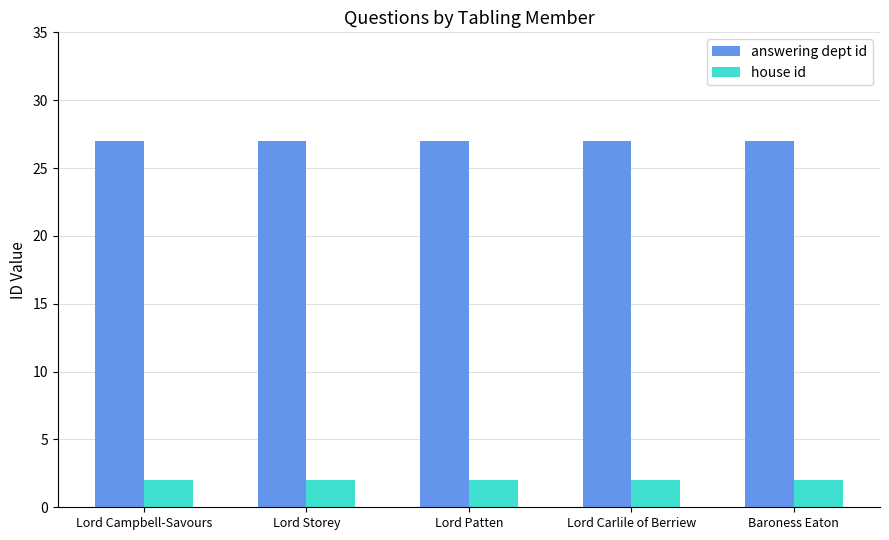

What is the highest value of the house id series?

2